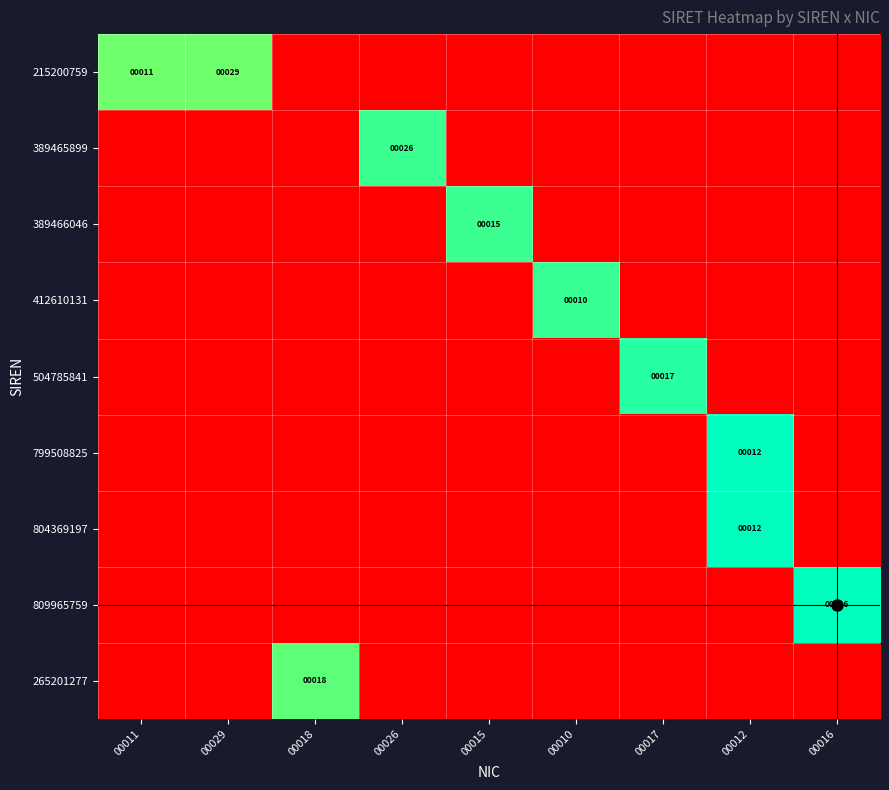

At which category is the sum across all series the highest?

00012